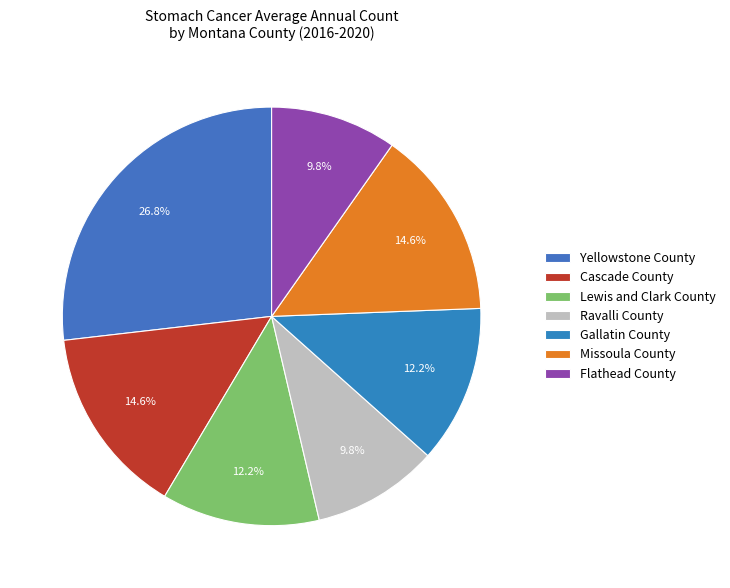

What is the largest slice in the pie chart?

Yellowstone County